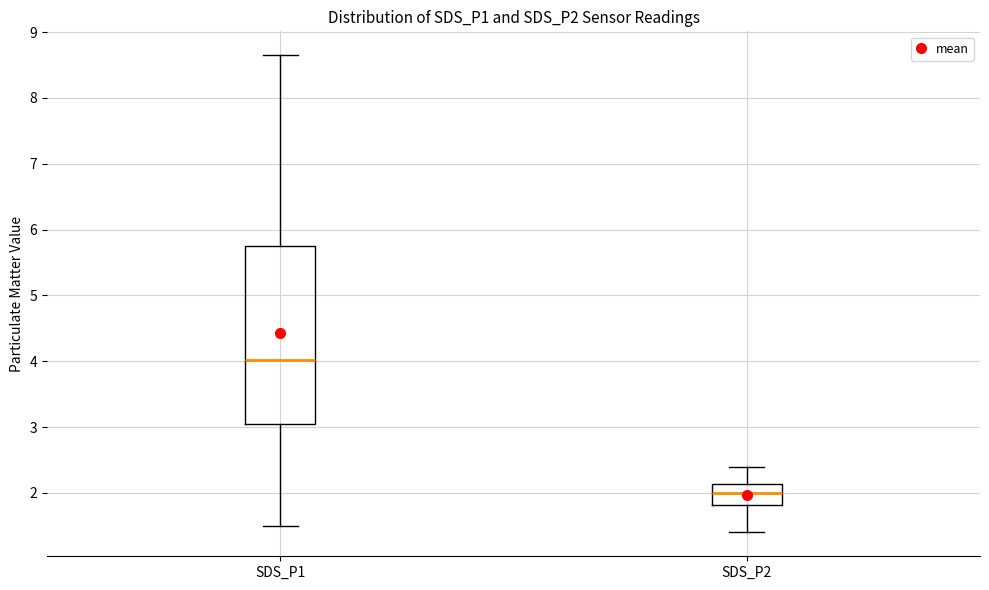

Which box has the highest median line?

SDS_P1